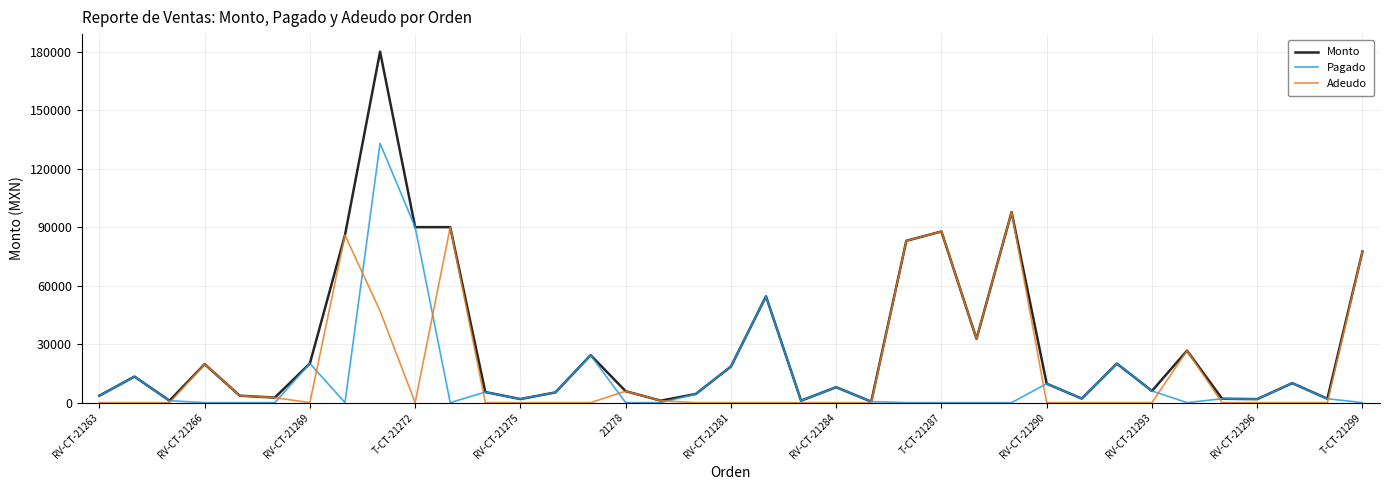

What is the difference between the maximum and minimum values in the Pagado series?

133000